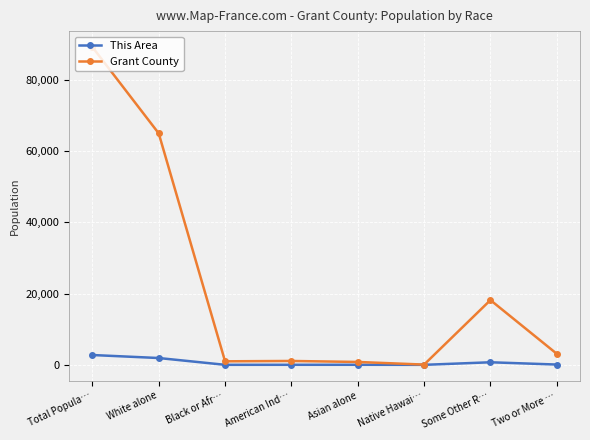

Which series has the largest range (max minus min)?

Grant County